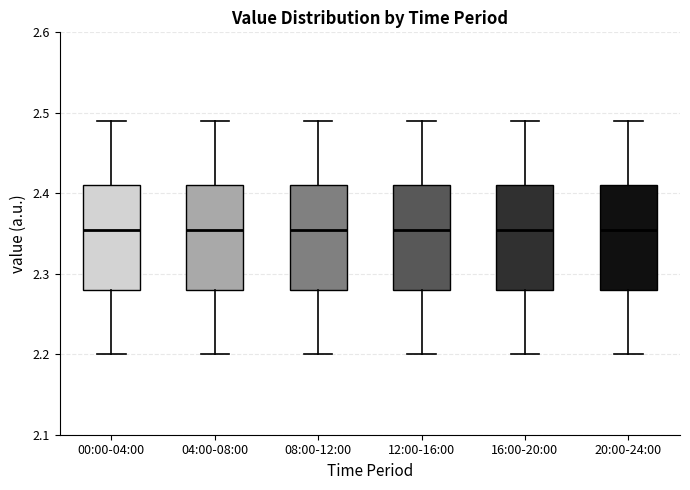

Reading left to right, read every box against the y-axis: the position of its median line, the range the box covers, and the ends of its whiskers. The values are not printed on the chart, so give them approximately, as read against the axis.

00:00-04:00: median 2.36, box 2.28 to 2.41, whiskers 2.20 to 2.49
04:00-08:00: median 2.36, box 2.28 to 2.41, whiskers 2.20 to 2.49
08:00-12:00: median 2.36, box 2.28 to 2.41, whiskers 2.20 to 2.49
12:00-16:00: median 2.36, box 2.28 to 2.41, whiskers 2.20 to 2.49
16:00-20:00: median 2.36, box 2.28 to 2.41, whiskers 2.20 to 2.49
20:00-24:00: median 2.36, box 2.28 to 2.41, whiskers 2.20 to 2.49